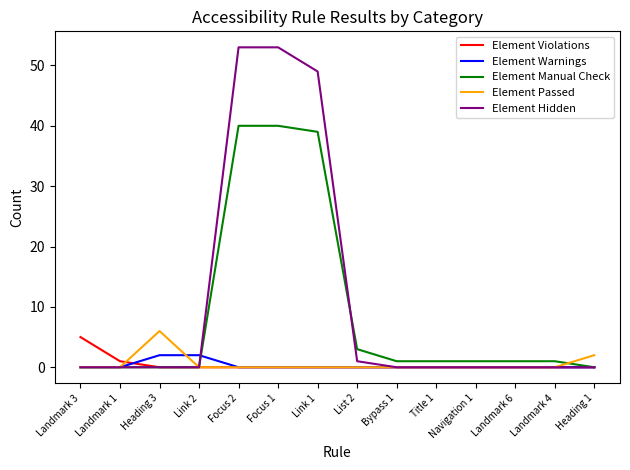

What is the total value across all series at Heading 1?

2